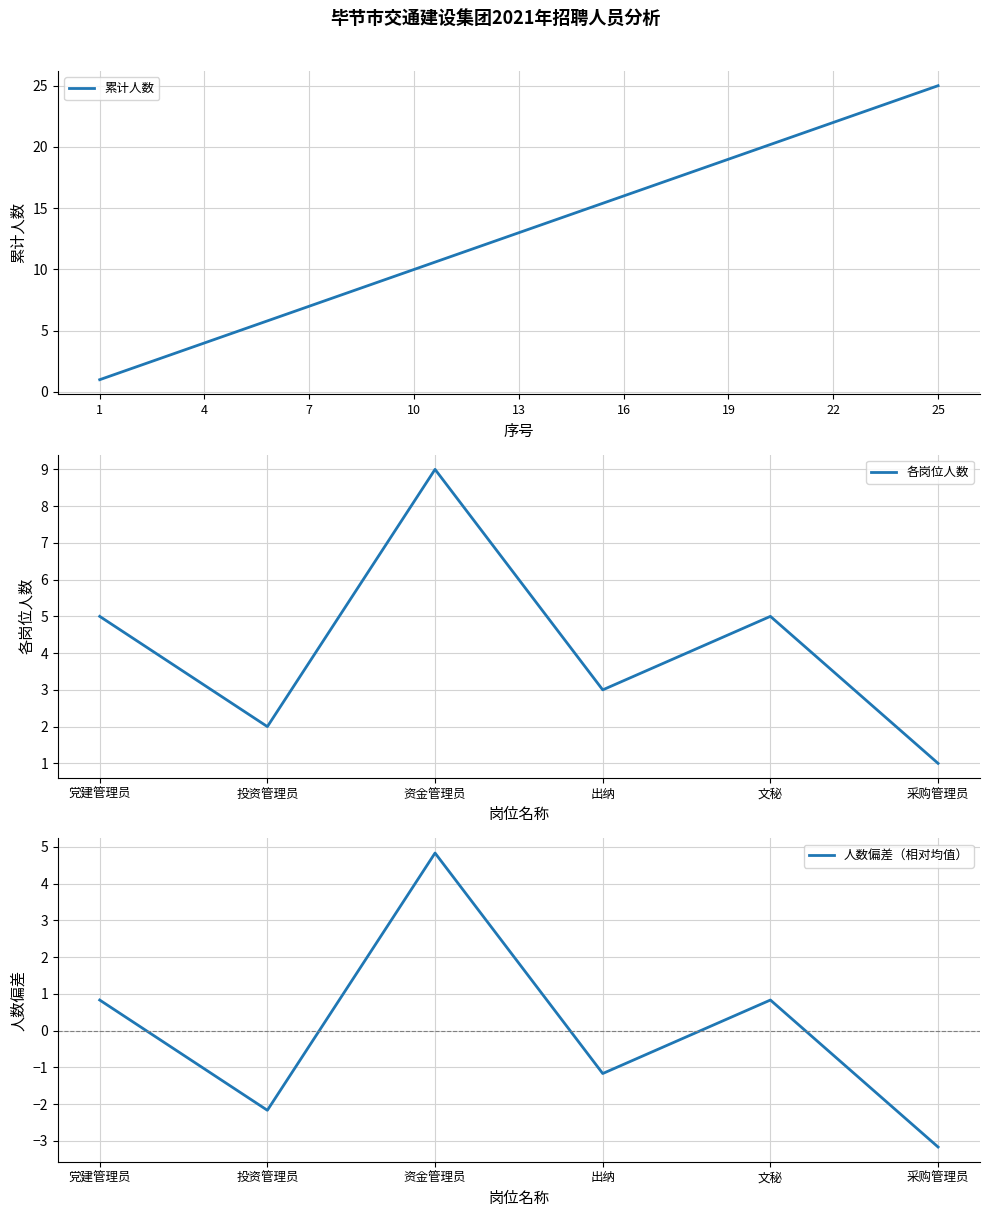

What is the minimum value shown in the chart?

1